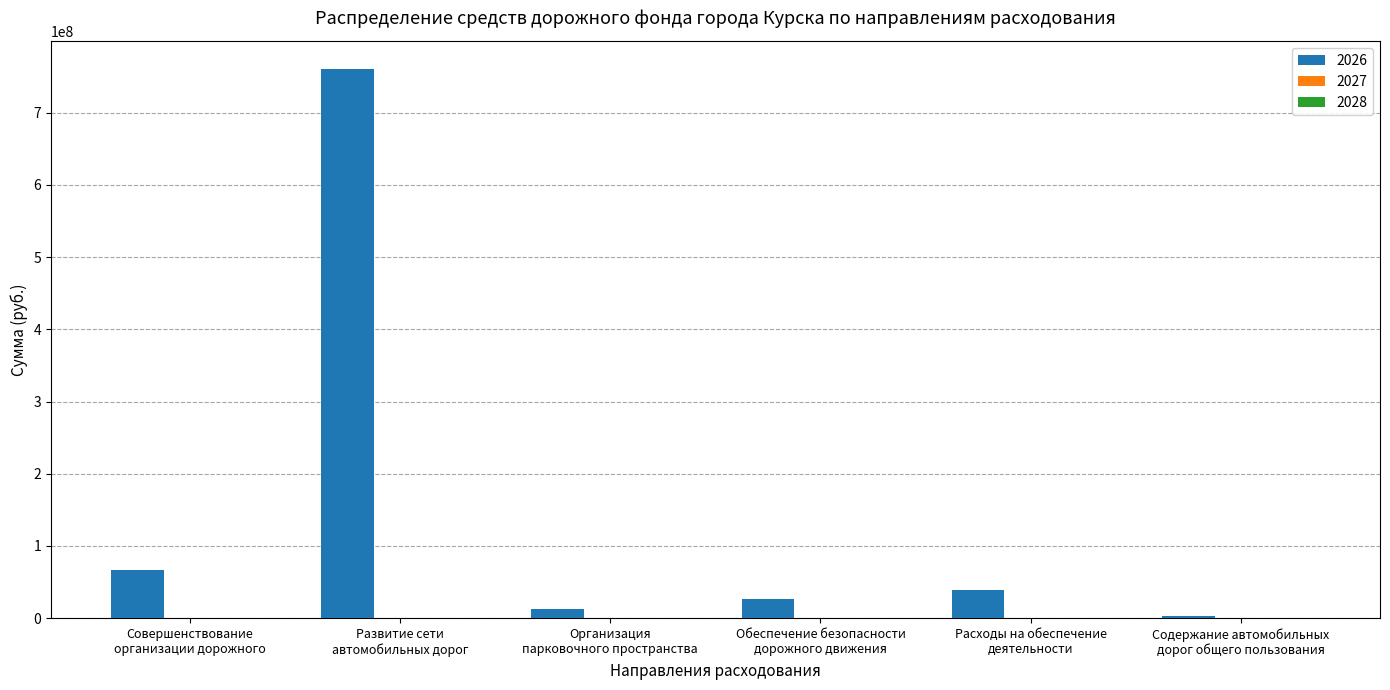

Which label corresponds to the largest value in the chart?

Развитие сети
автомобильных дорог